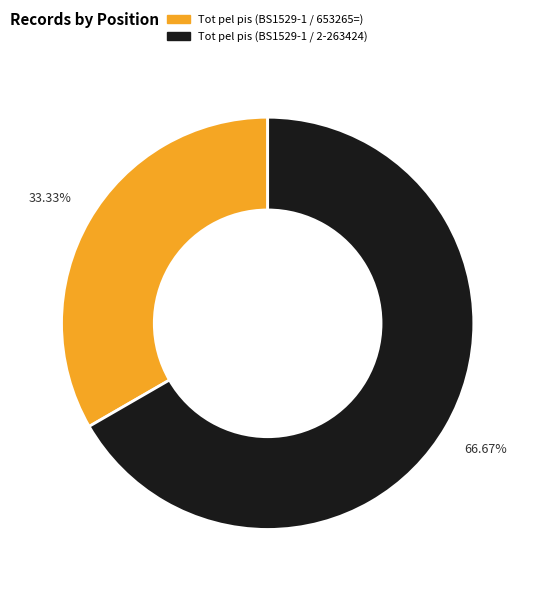

What is the total percentage of Tot pel pis (BS1529-1 / 2-263424) and Tot pel pis (BS1529-1 / 653265=)?

100.0%